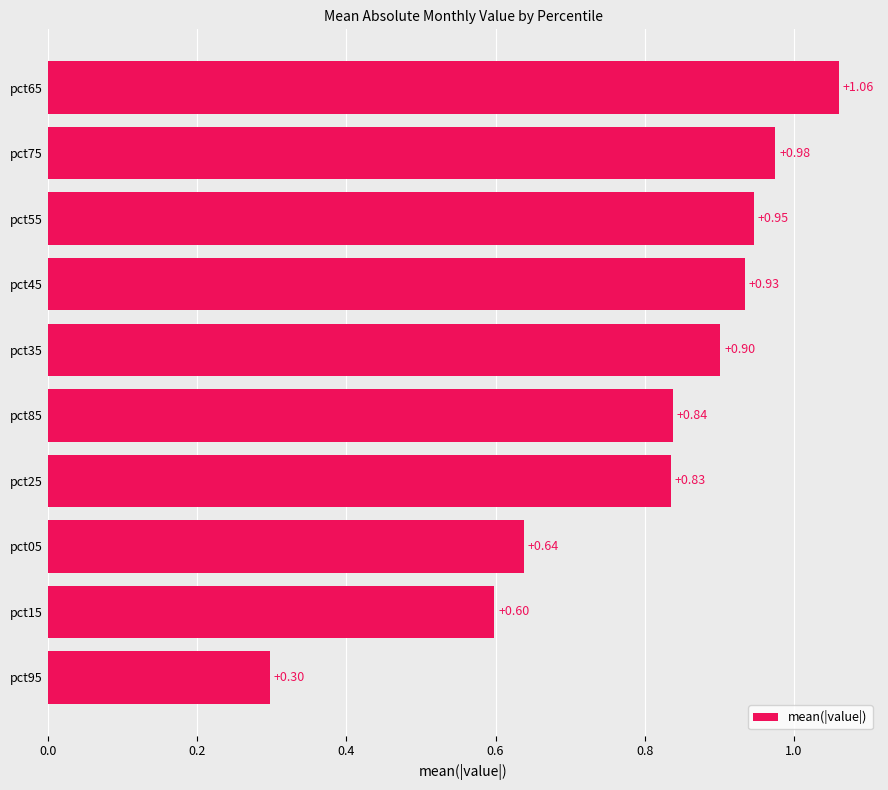

What is the sum of the values at pct65 and pct95?

1.4